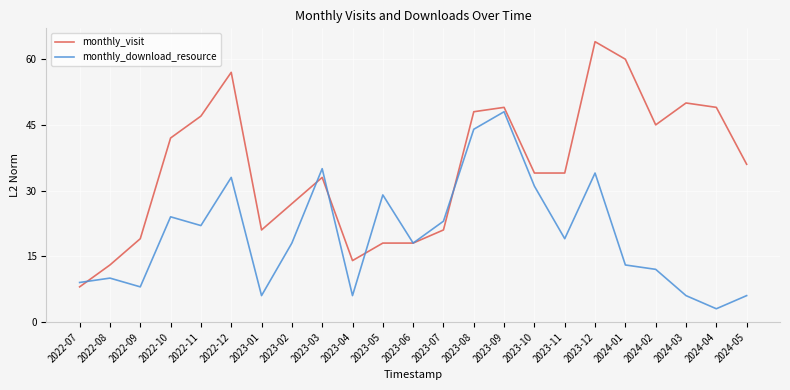

What are all the series names shown in the legend?

monthly_visit, monthly_download_resource